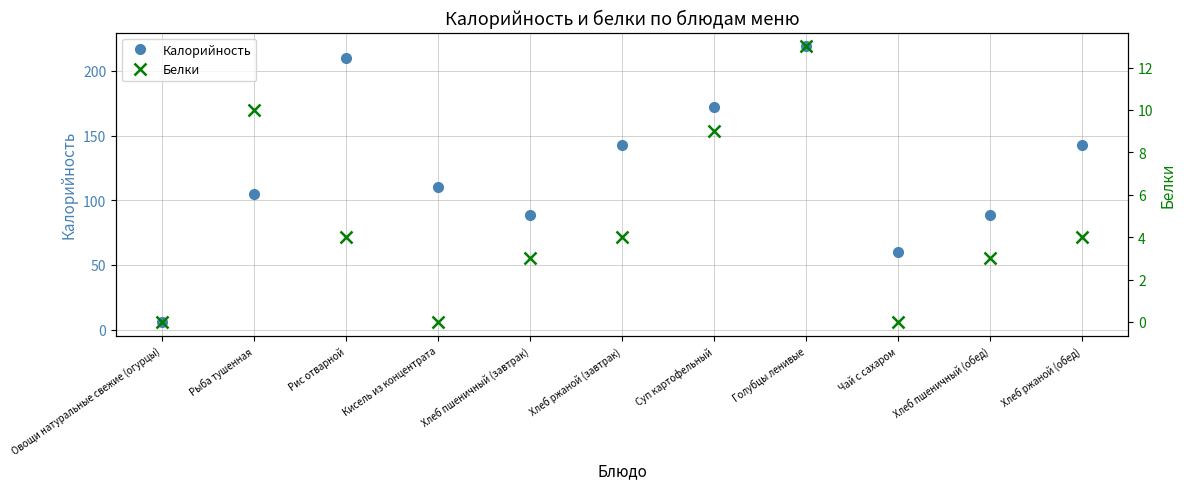

Where is Белки nearest to the value 6?

Рис отварной